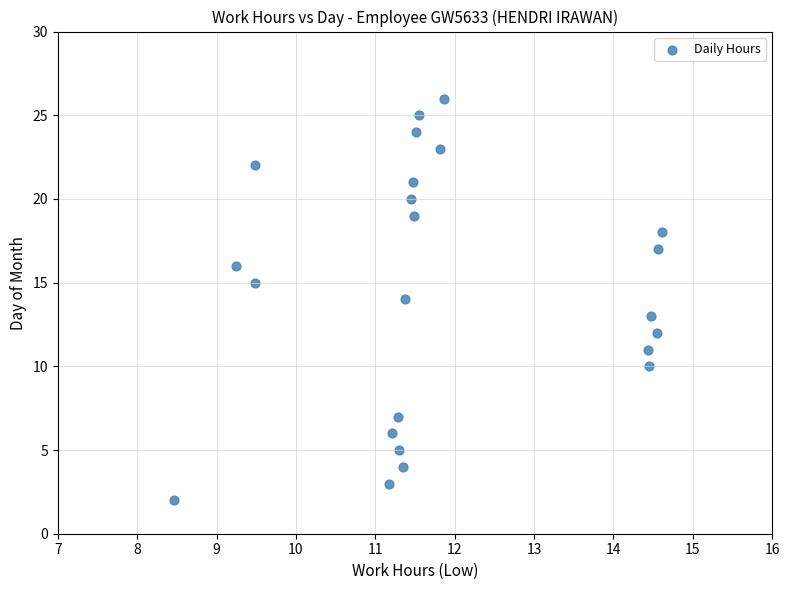

What is the range of Y values (max minus min)?

24